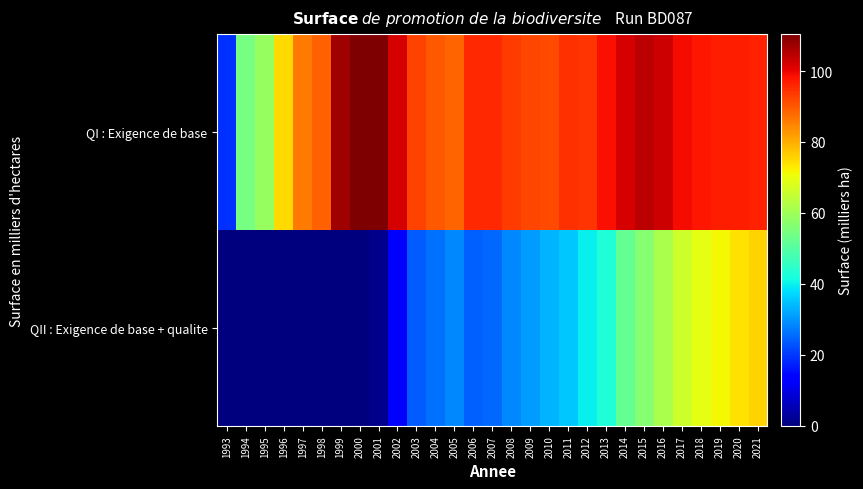

At 1994, list the series in order from smallest to largest.

QII : Exigence de base + qualite, QI : Exigence de base